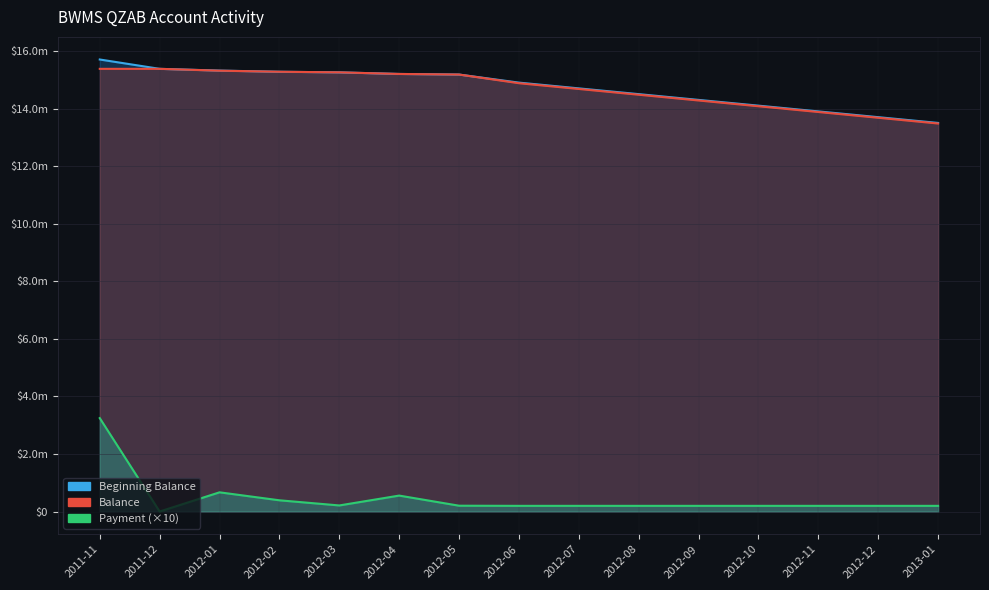

How many values in the Beginning Balance series exceed 14900000?

7